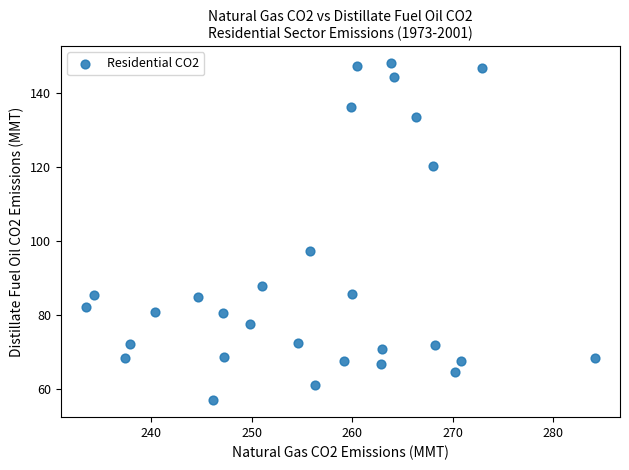

What is the range of Y values (max minus min)?

91.1